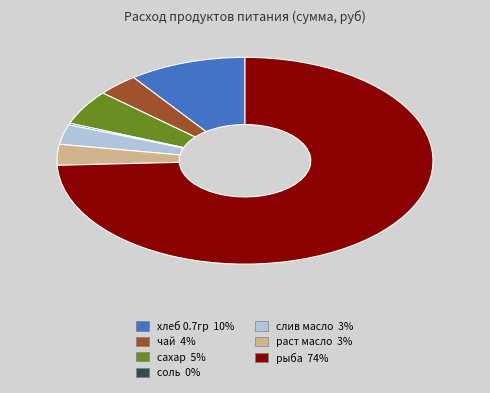

The хлеб 0.7гр slice represents 10% of the pie. True or false?

True